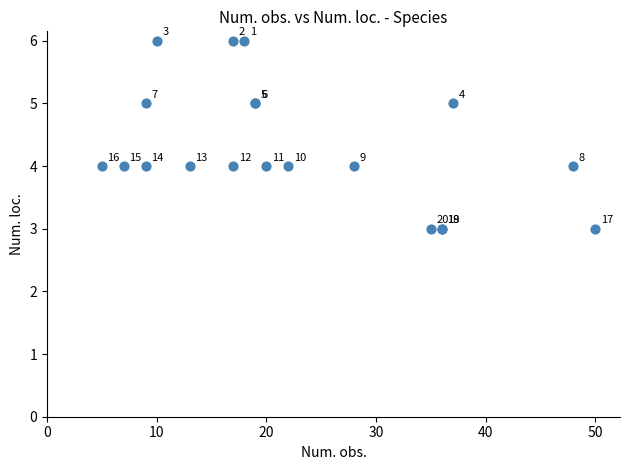

What Y value in the scatter plot is closest to 4?

4